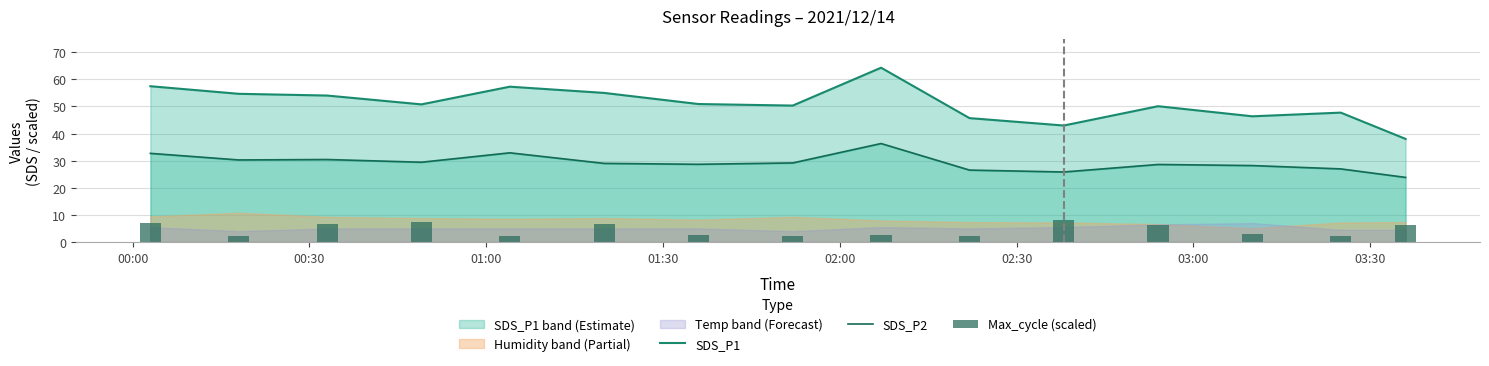

What is the average value of the SDS_P1 series?

51.0